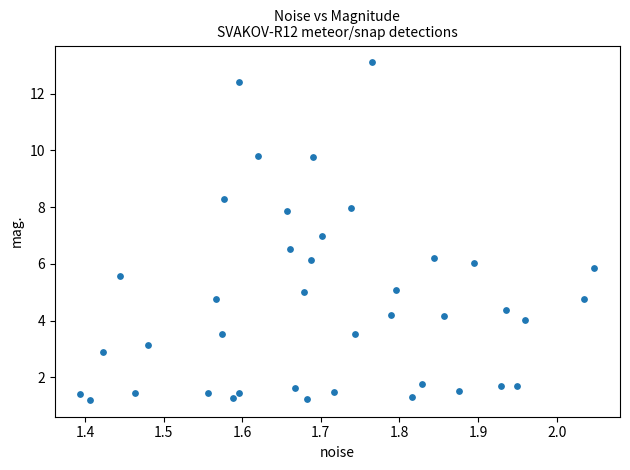

What is the range of Y values (max minus min)?

11.9